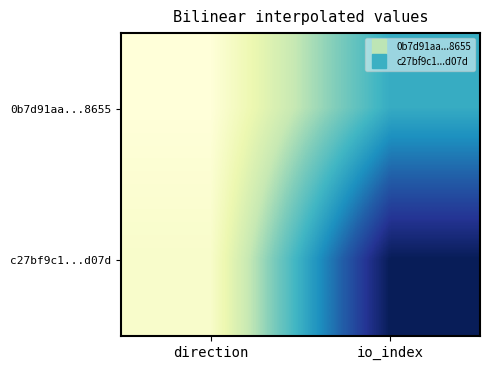

What is the spread (max minus min) of values at io_index?

20